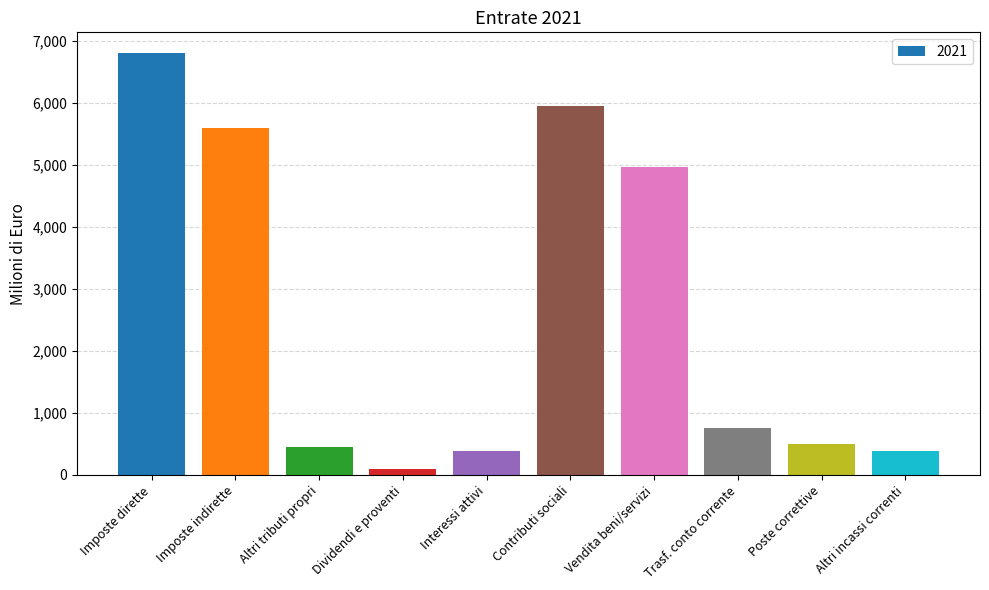

What is the label of the 2nd bar from the right?

Poste correttive